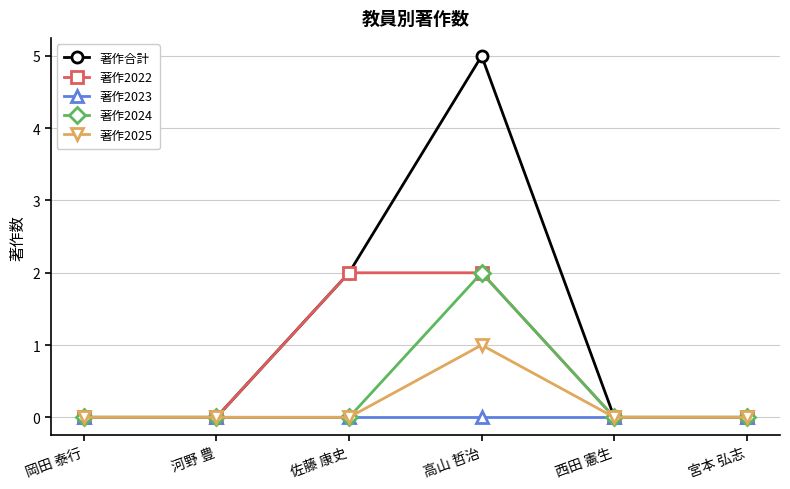

How many 著作2022 values are between 0 and 2?

6